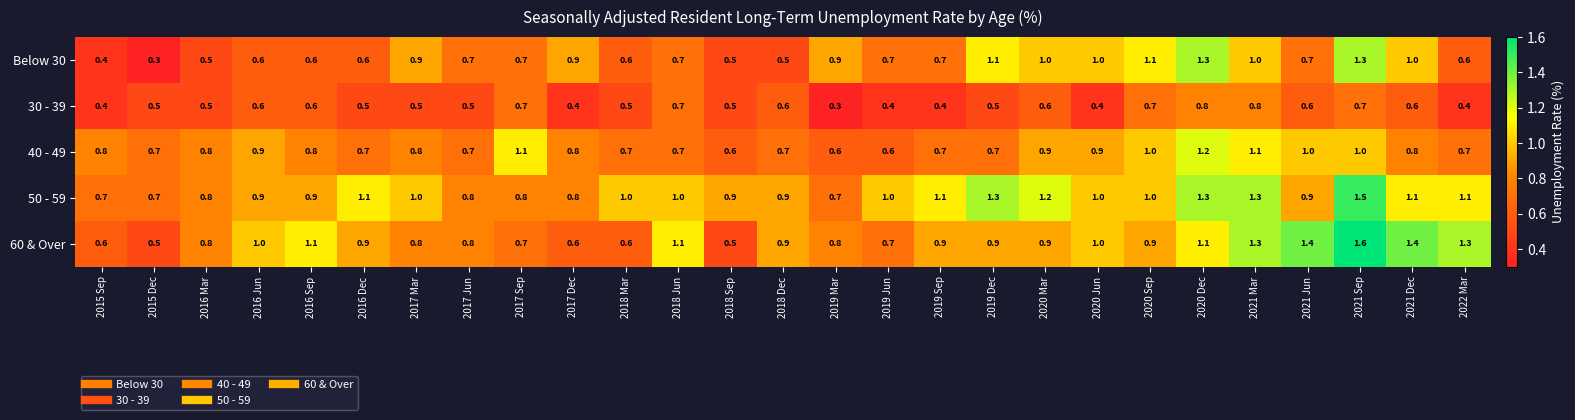

Count the number of data series in this chart.

5